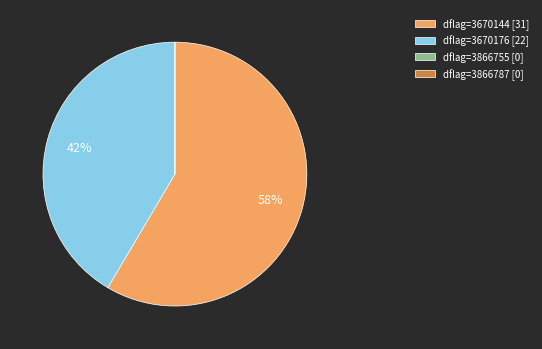

Is it true that dflag=3670176 [22] is 48% of the pie?

False